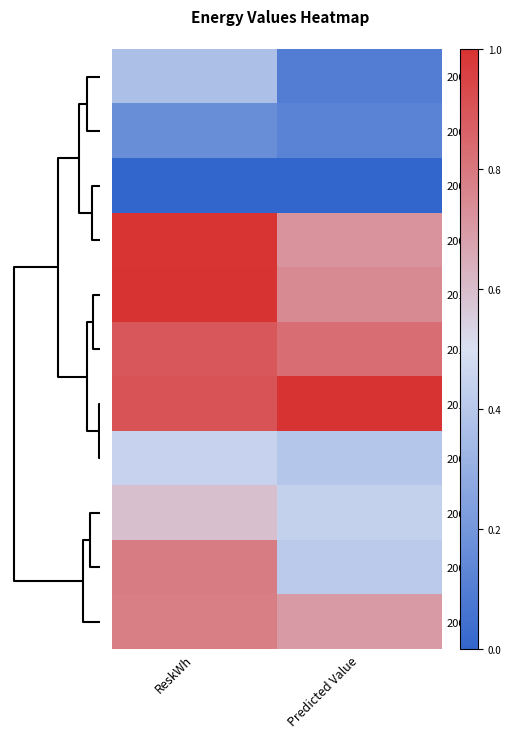

What is the greatest value displayed?

1.0